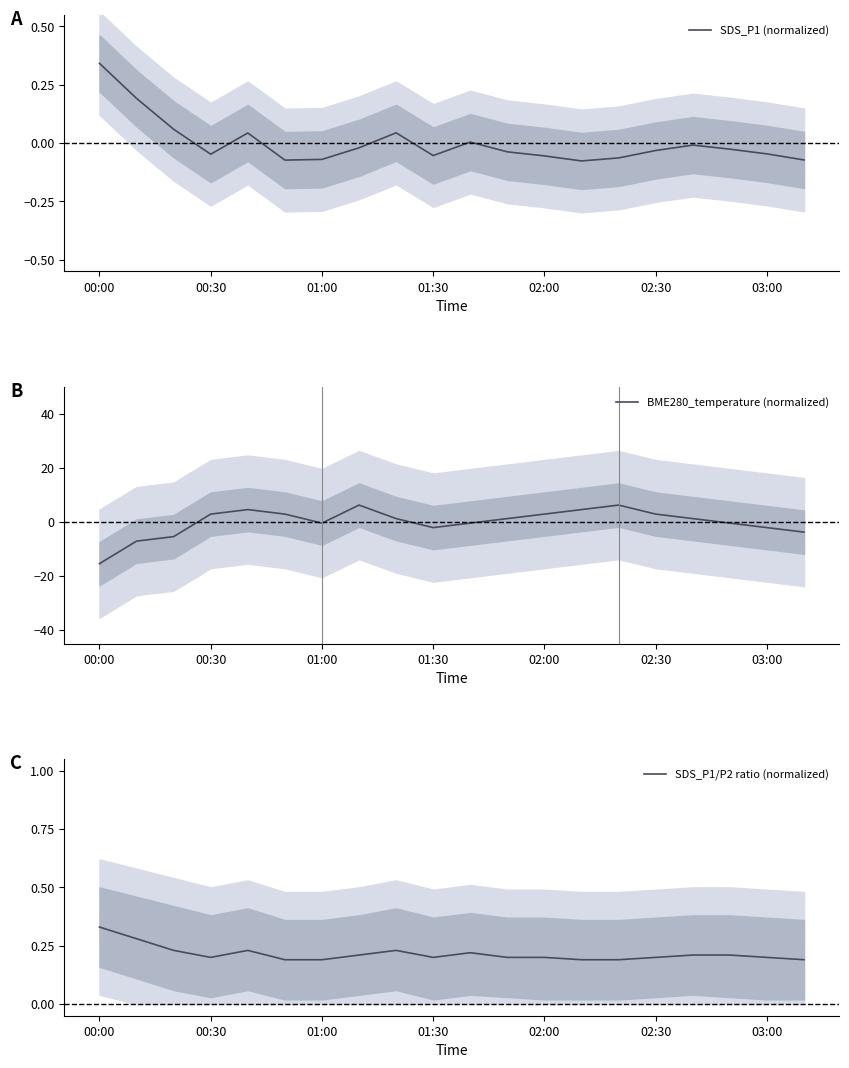

What is the difference between the second highest and minimum values in the SDS_P1/P2 ratio (normalized) series?

0.1